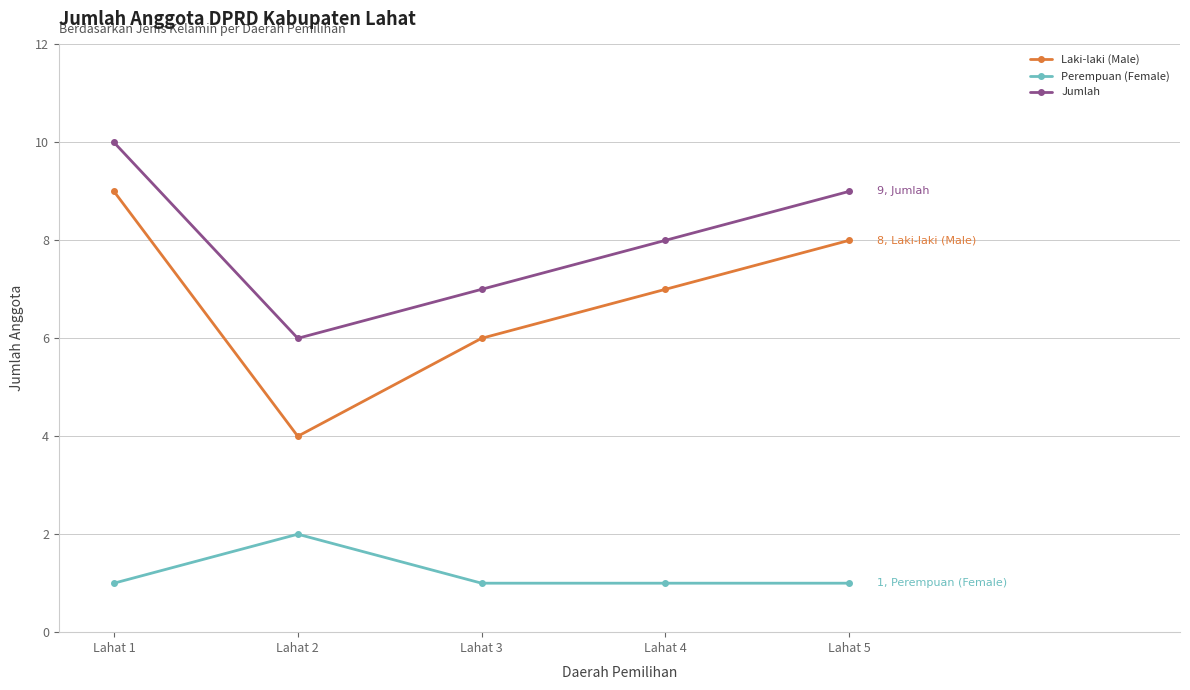

True or false: Perempuan (Female) and Laki-laki (Male) cross at least once.

False